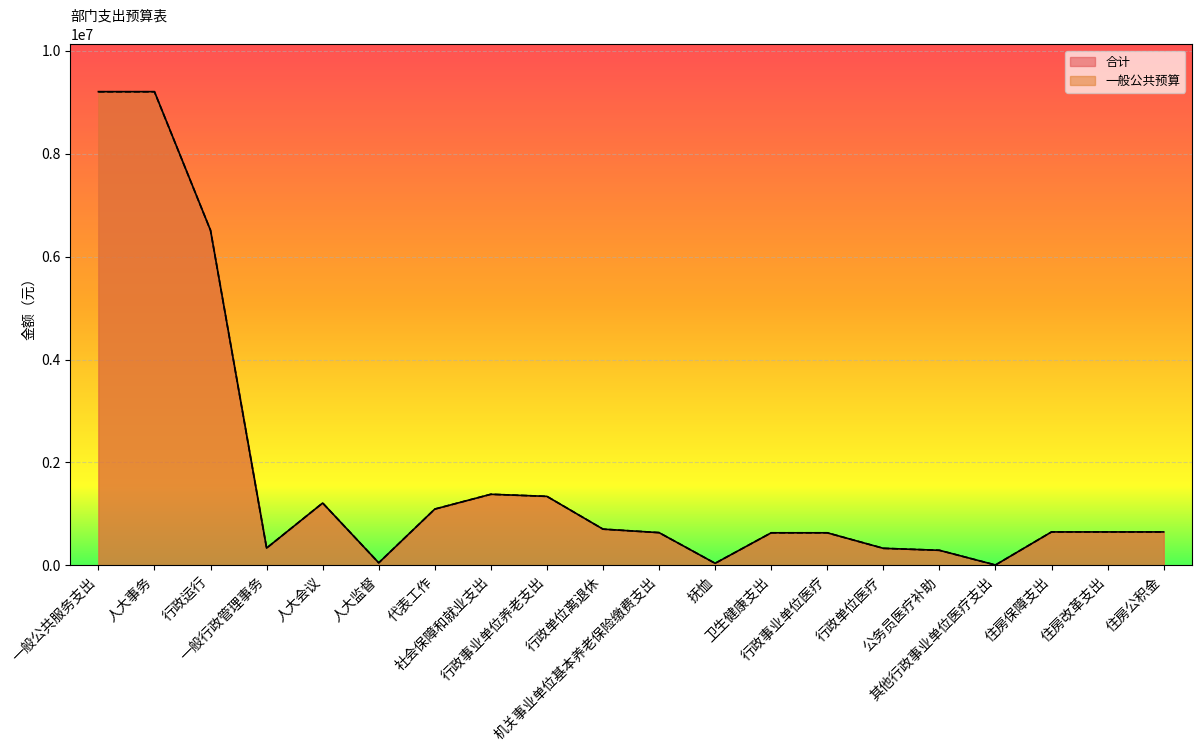

True or false: 一般公共预算 and 合计 intersect in this chart.

False